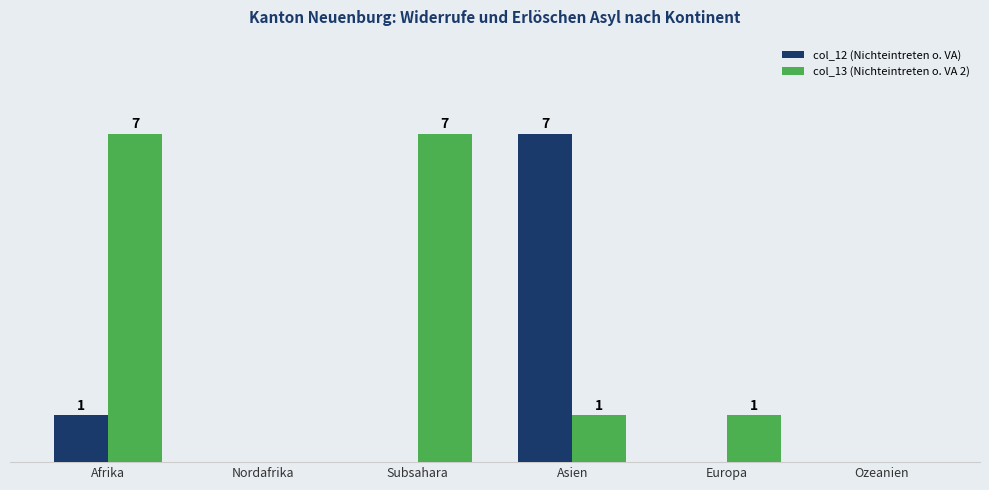

Which series changed the most between Asien and Europa?

col_12 (Nichteintreten o. VA)